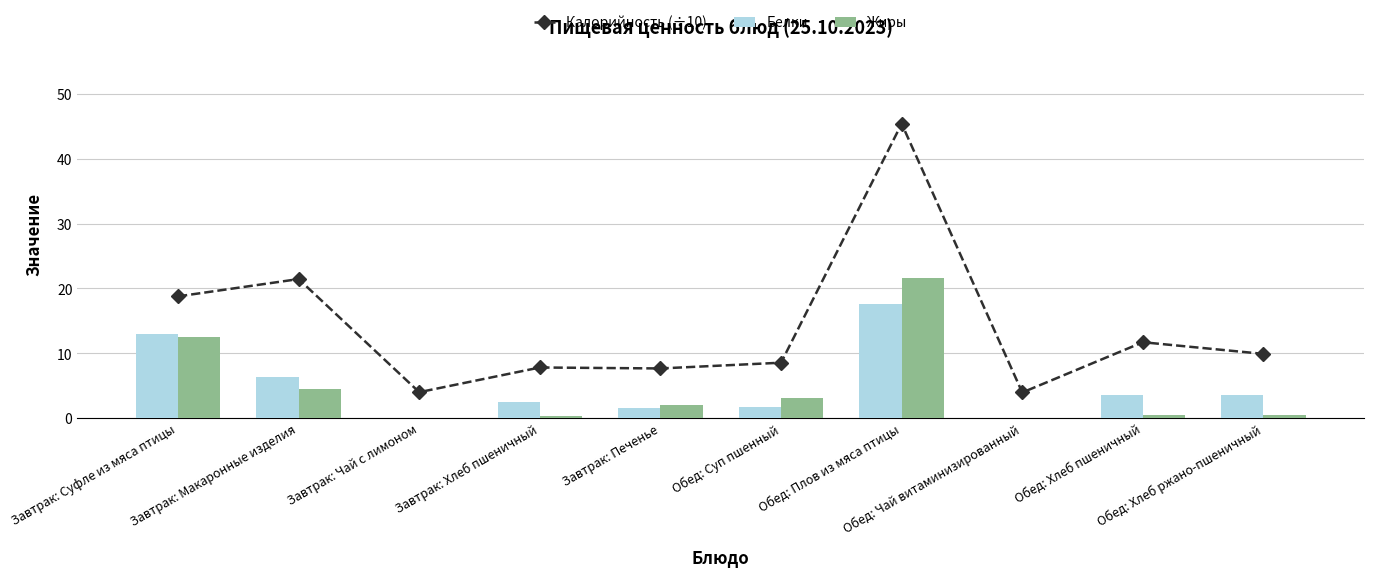

What is the difference between the highest and lowest values at Завтрак: Суфле из мяса птицы?

6.3